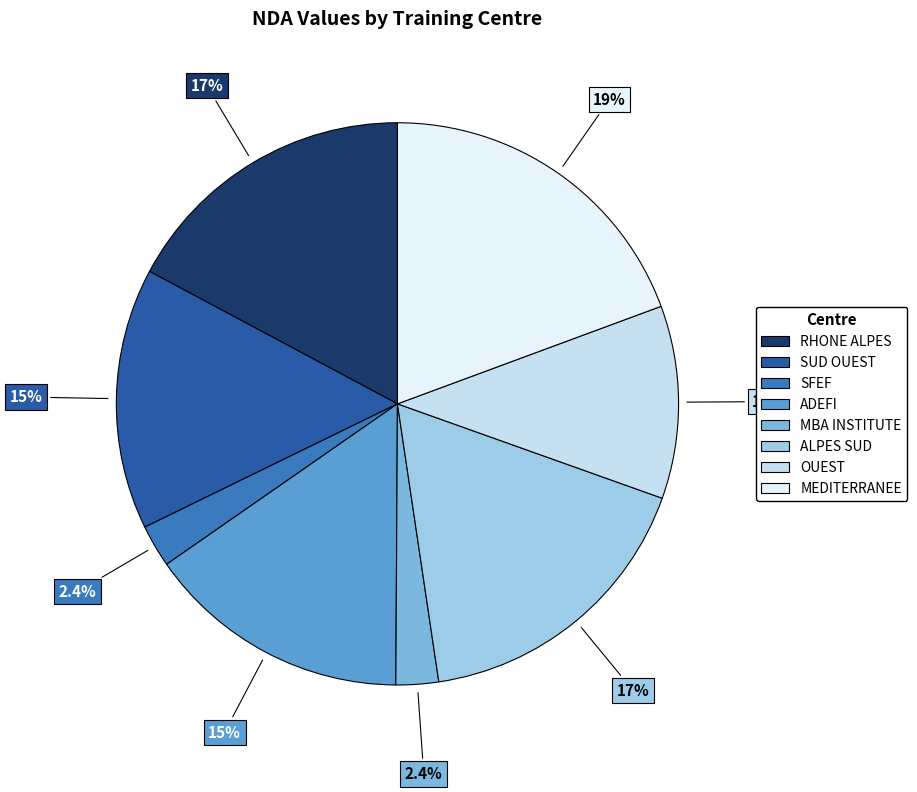

Does any single category account for the majority?

No